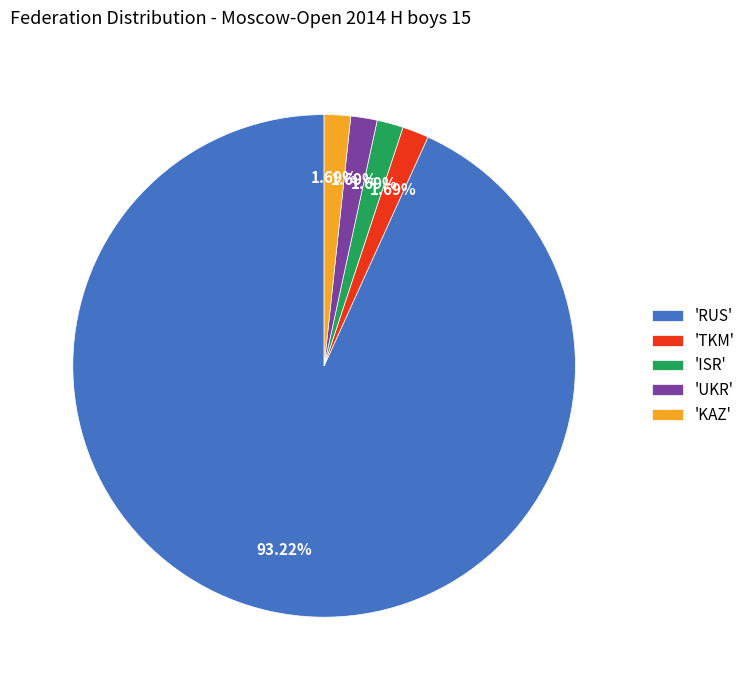

Do 'KAZ' and 'RUS' together represent more than half of the pie?

Yes